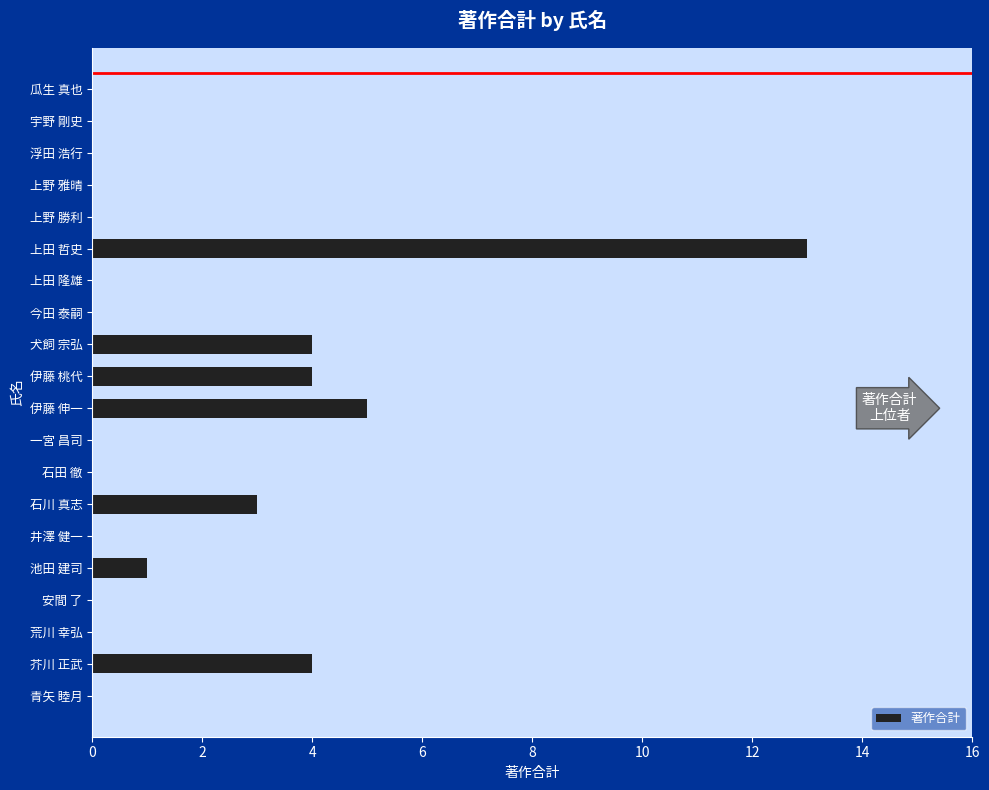

The chart shows a value of 0 at 荒川 幸弘. True or false?

True